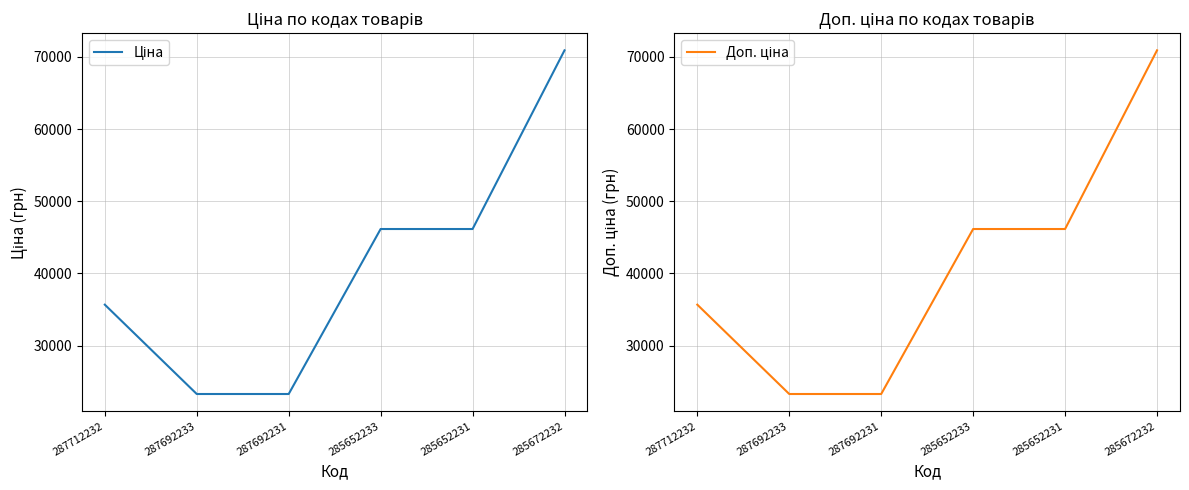

True or false: Доп. ціна and Ціна cross at least once.

False